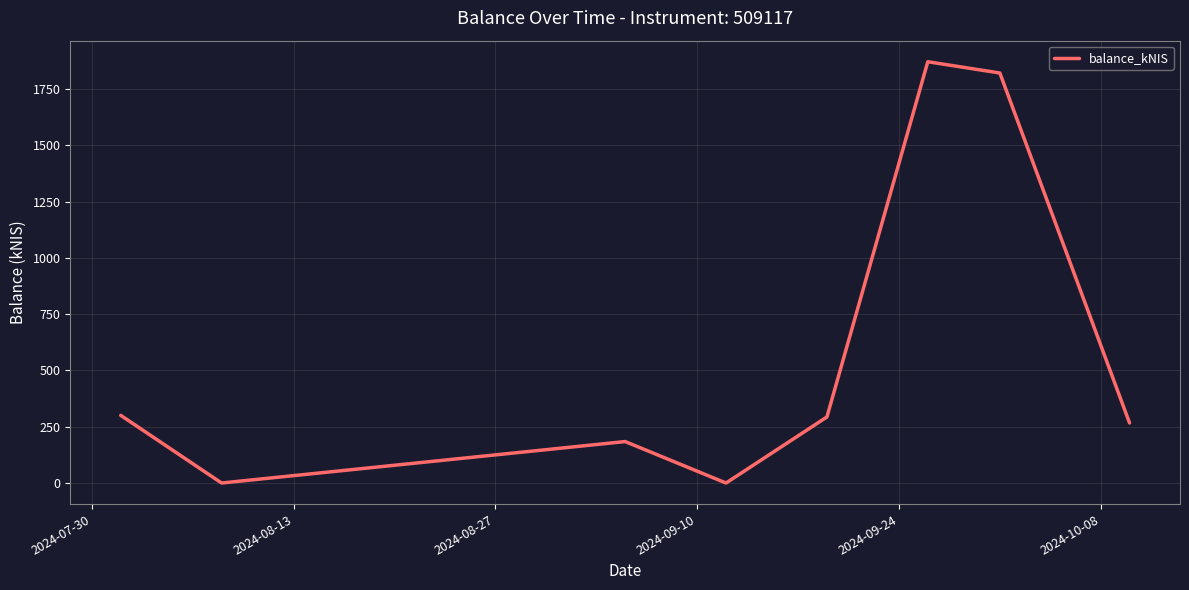

How many categories are shown in the chart?

8